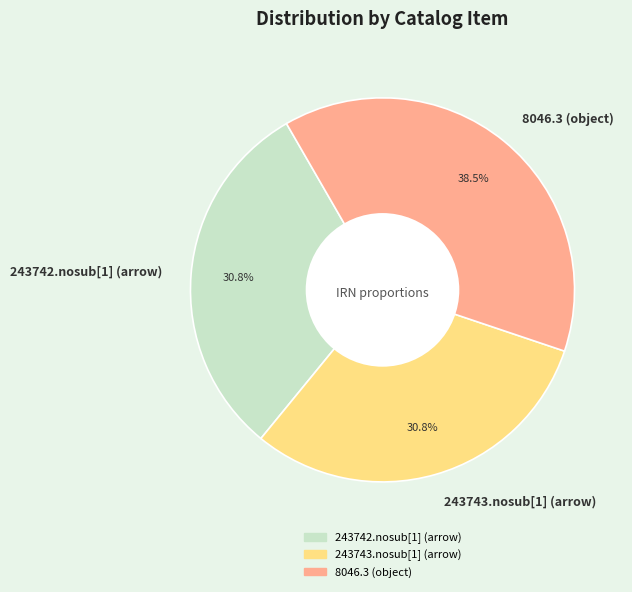

Is there any slice that represents more than half of the pie?

No